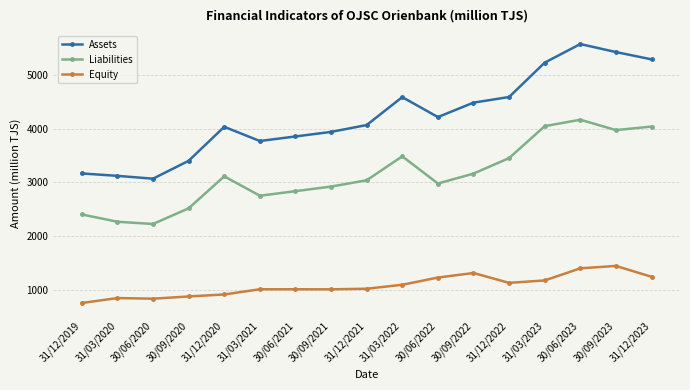

True or false: Equity and Liabilities intersect in this chart.

False